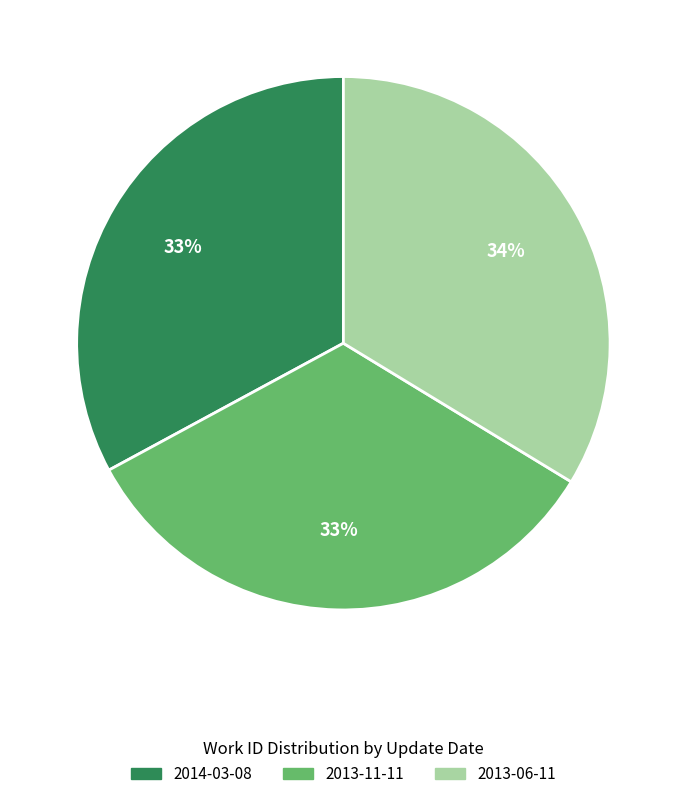

What is the ratio of the value at 2013-06-11 to the value at 2013-11-11?

1.0